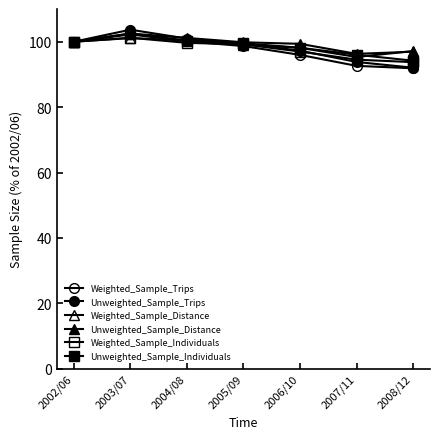

Which category has the highest value across all series?

2003/07